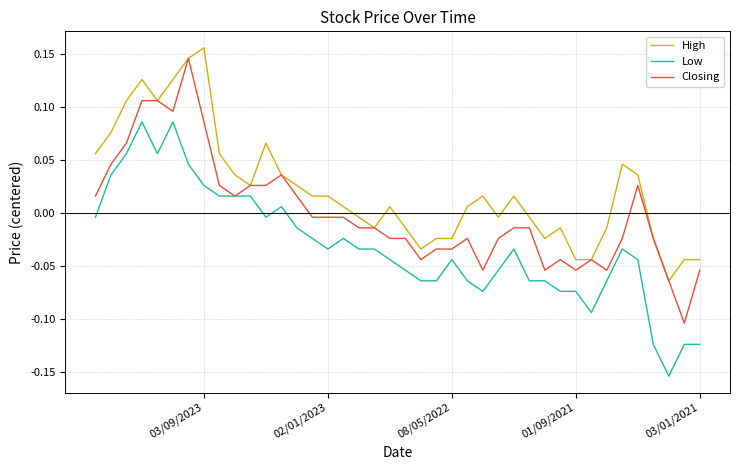

Which series has the largest total across all categories?

High